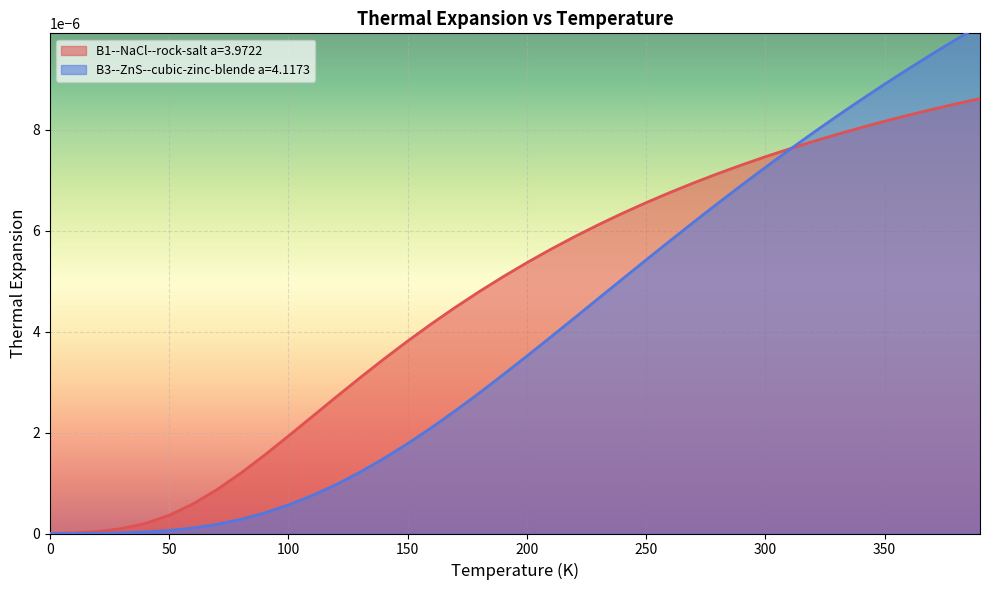

Is it true that B1--NaCl--rock-salt a=3.9722 equals 0.0 at 34?

False